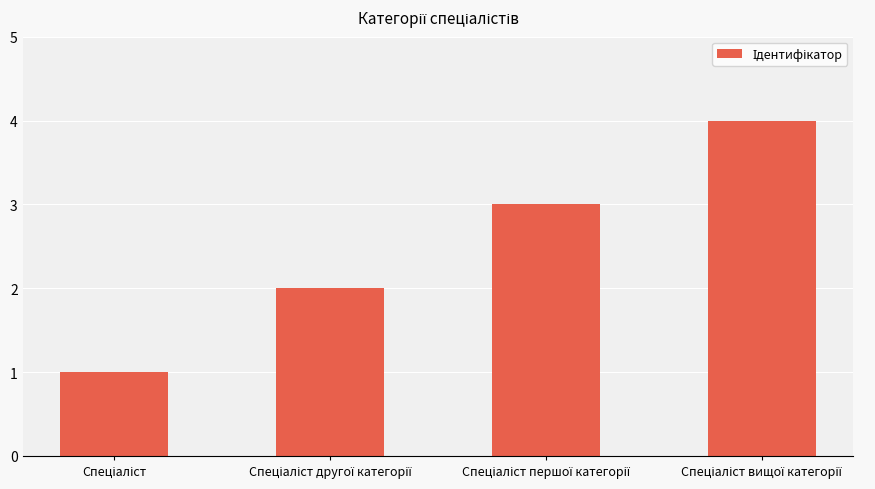

What is the maximum value shown in the chart?

4